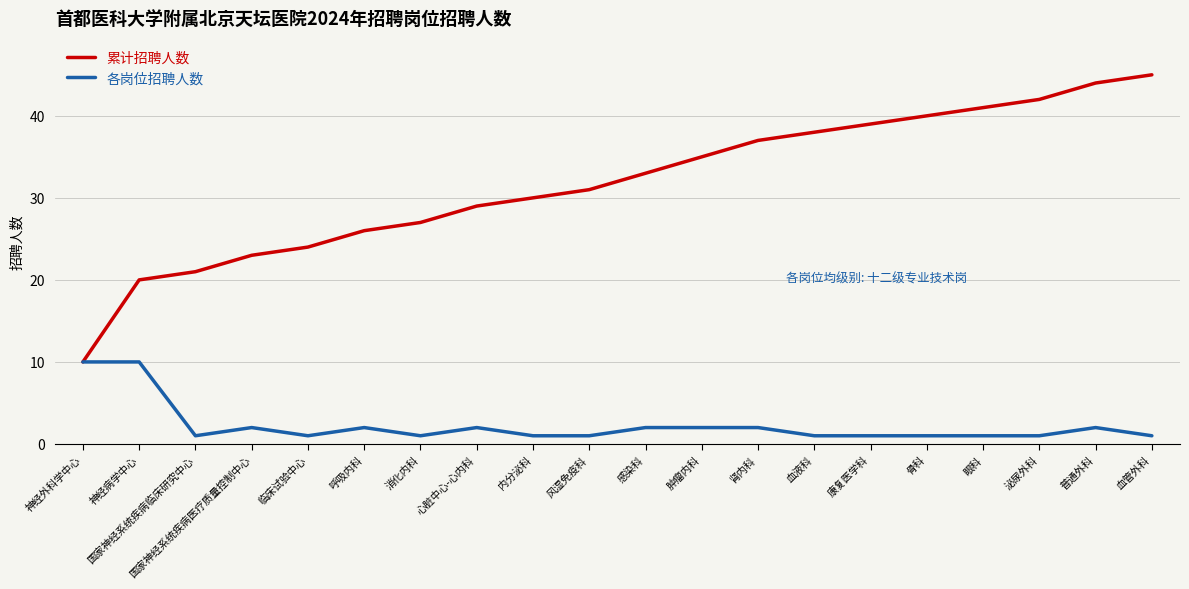

Rank the series by their maximum value, from highest to lowest.

累计招聘人数, 各岗位招聘人数